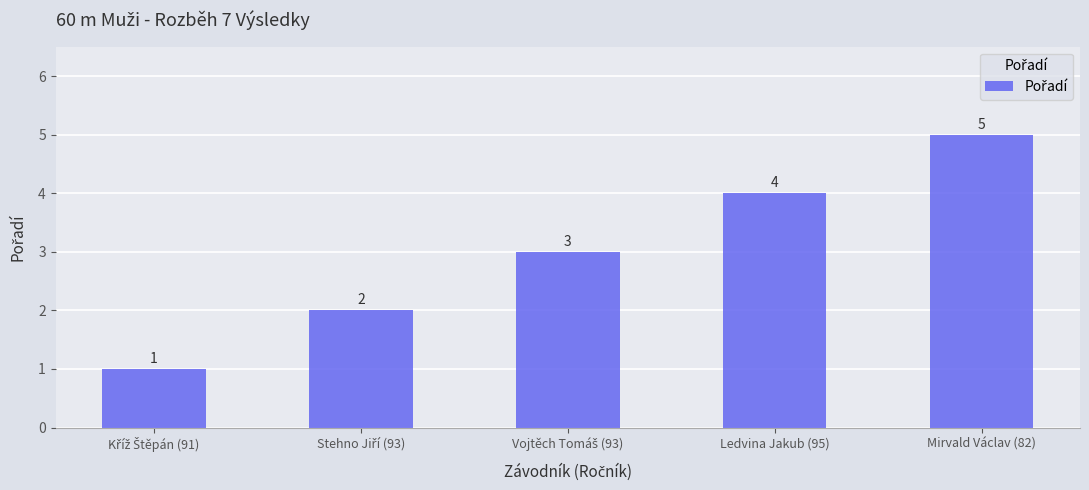

Is it true that the value at Ledvina Jakub (95) is 6?

False